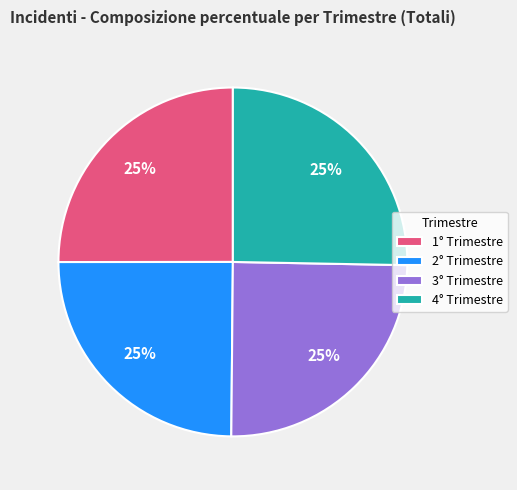

Approximately how many times larger is the value at 3° Trimestre compared to 4° Trimestre?

1.0